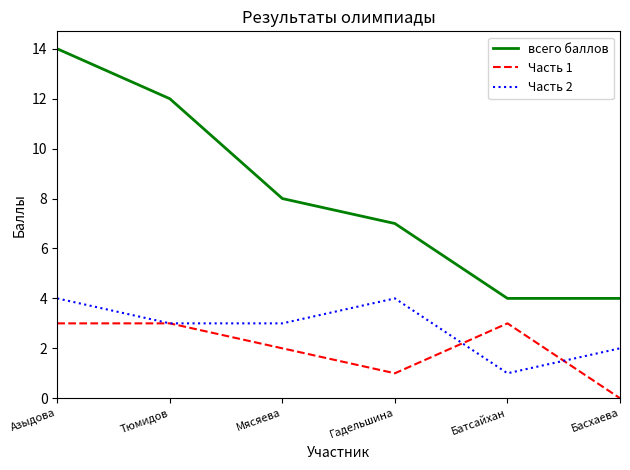

Read the всего баллов value at Гадельшина, to the nearest 10.

10